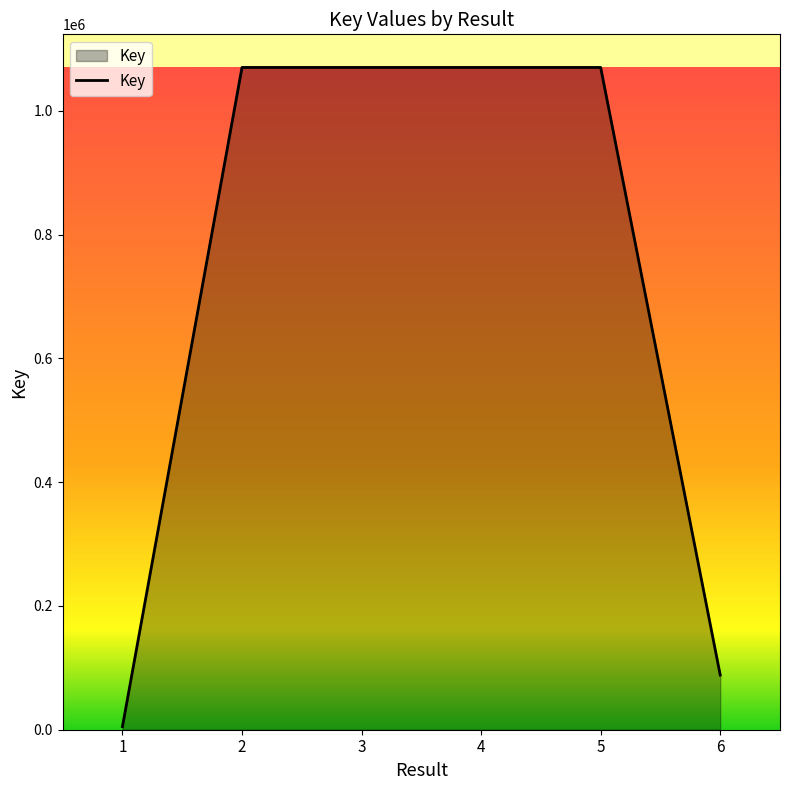

What is the change in value from 1 to 3?

+1065360